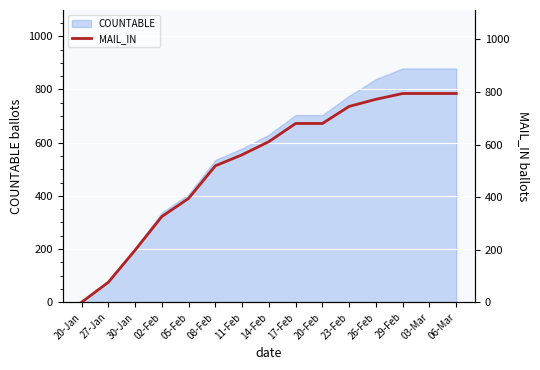

What is the difference between the second highest and second lowest values?

718